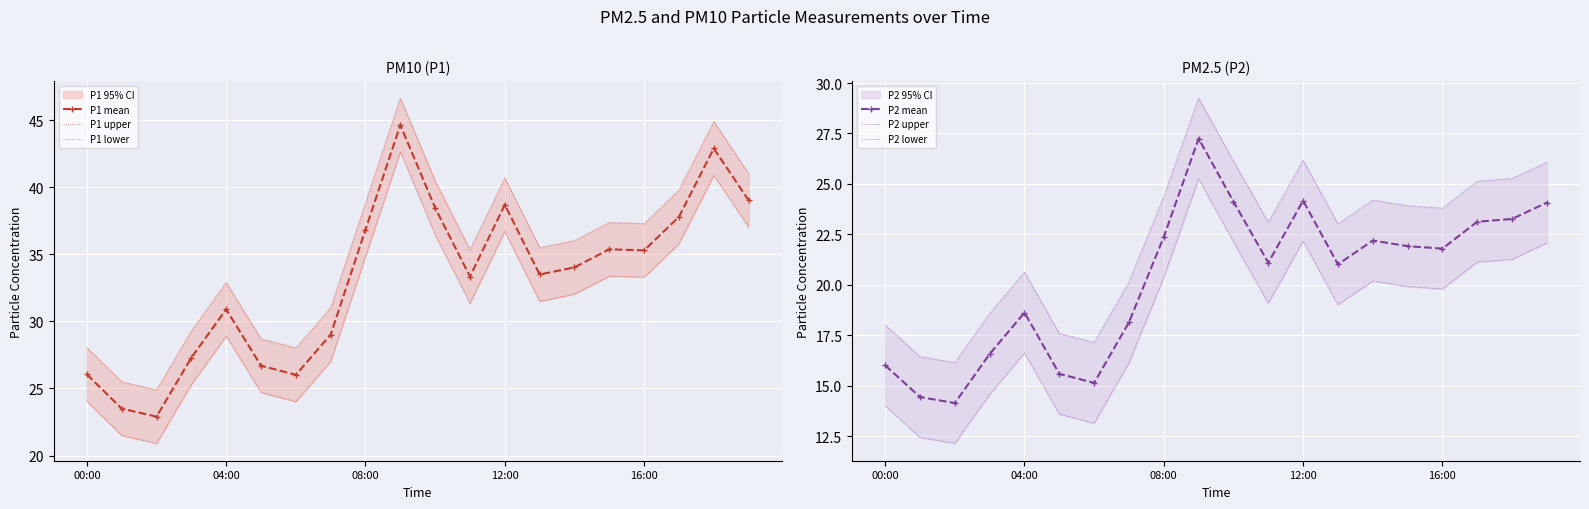

At which category is the sum across all series the highest?

9